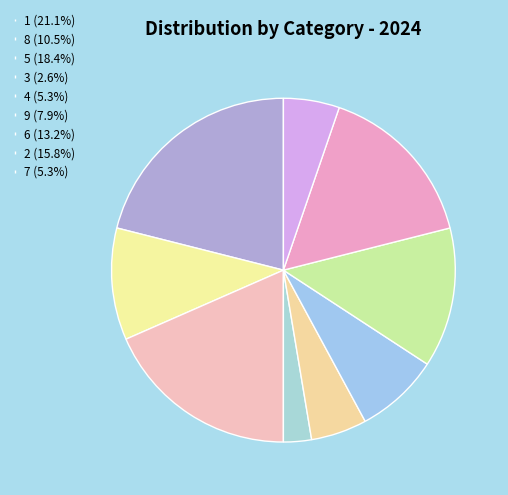

What is the ratio of the value at 8 to the value at 1?

0.5